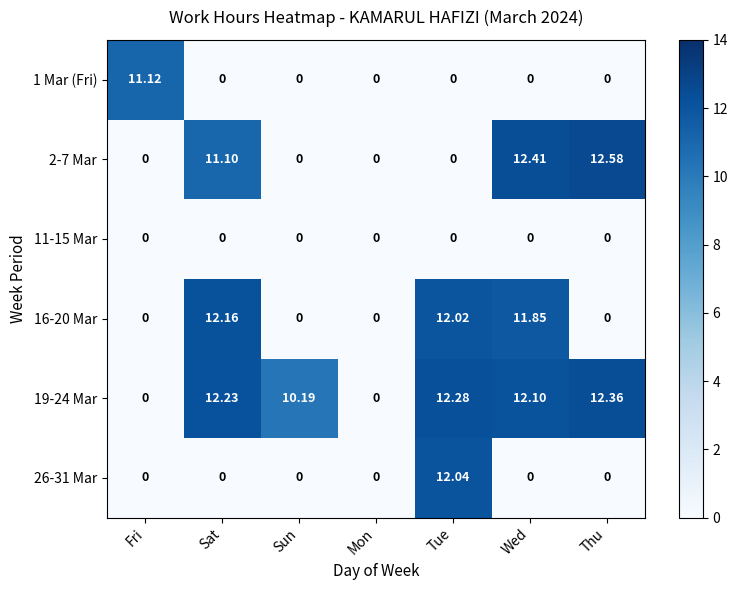

At which label is 19-24 Mar closest to 6?

Sun